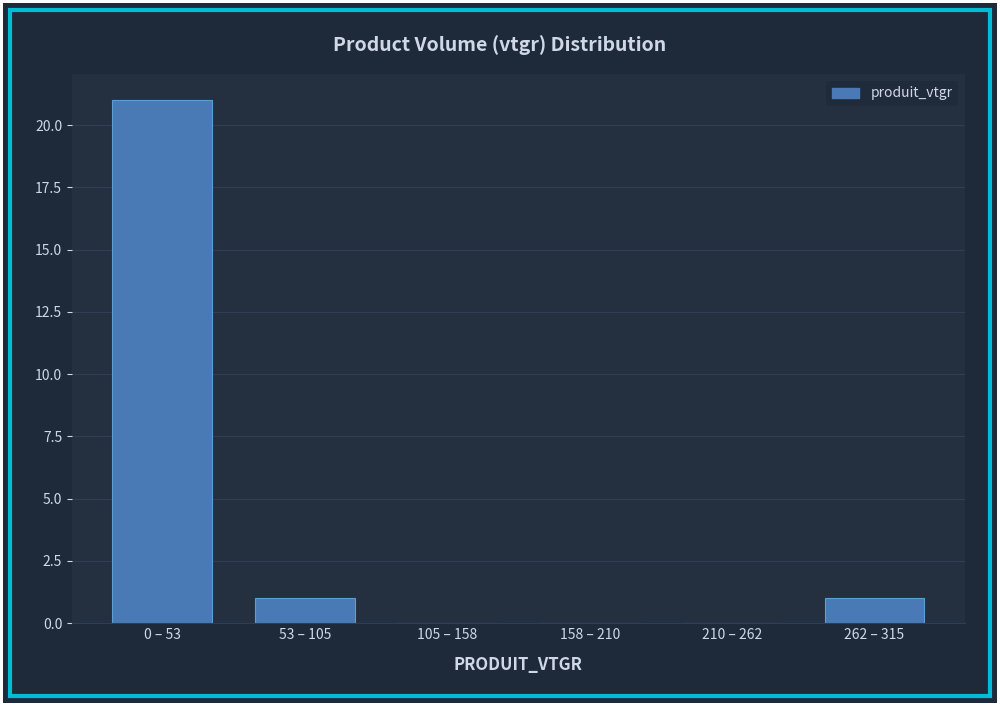

Reading left to right, extract all data points from this chart.

0 – 53=21	53 – 105=1	105 – 158=0	158 – 210=0	210 – 262=0	262 – 315=1